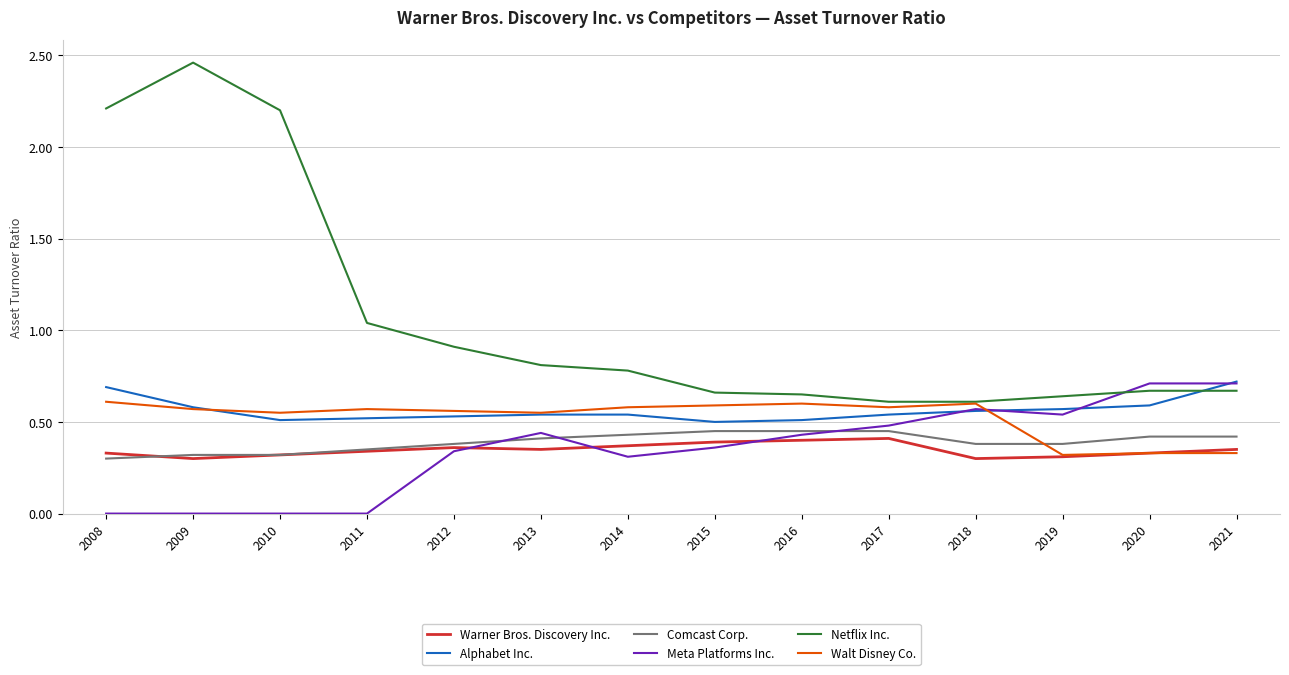

Where do Comcast Corp. and Walt Disney Co. first cross each other?

2018 and 2019